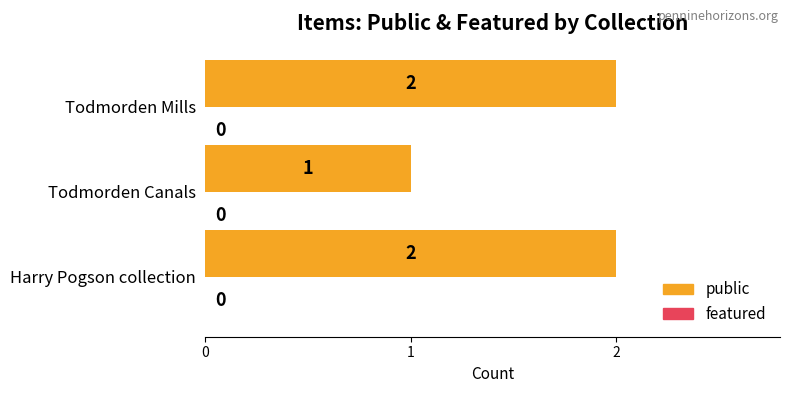

What is the sum of the values at Todmorden Canals and Todmorden Mills?

3